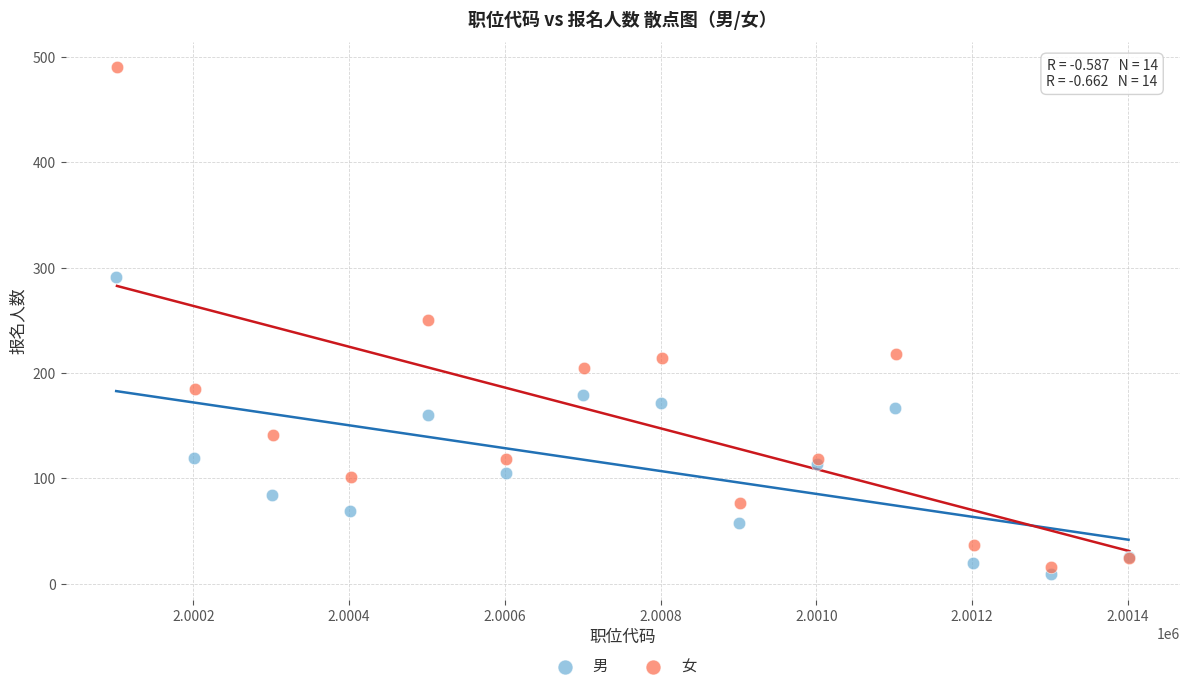

Which series has the largest Y range (max minus min)?

女